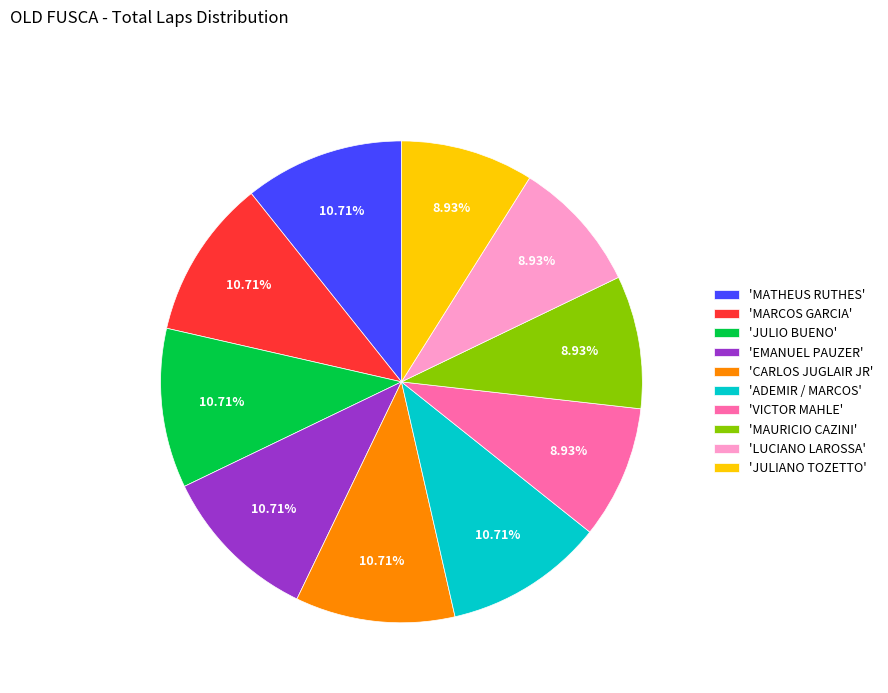

What is the ratio of the value at 'JULIO BUENO' to the value at 'MARCOS GARCIA'?

1.0